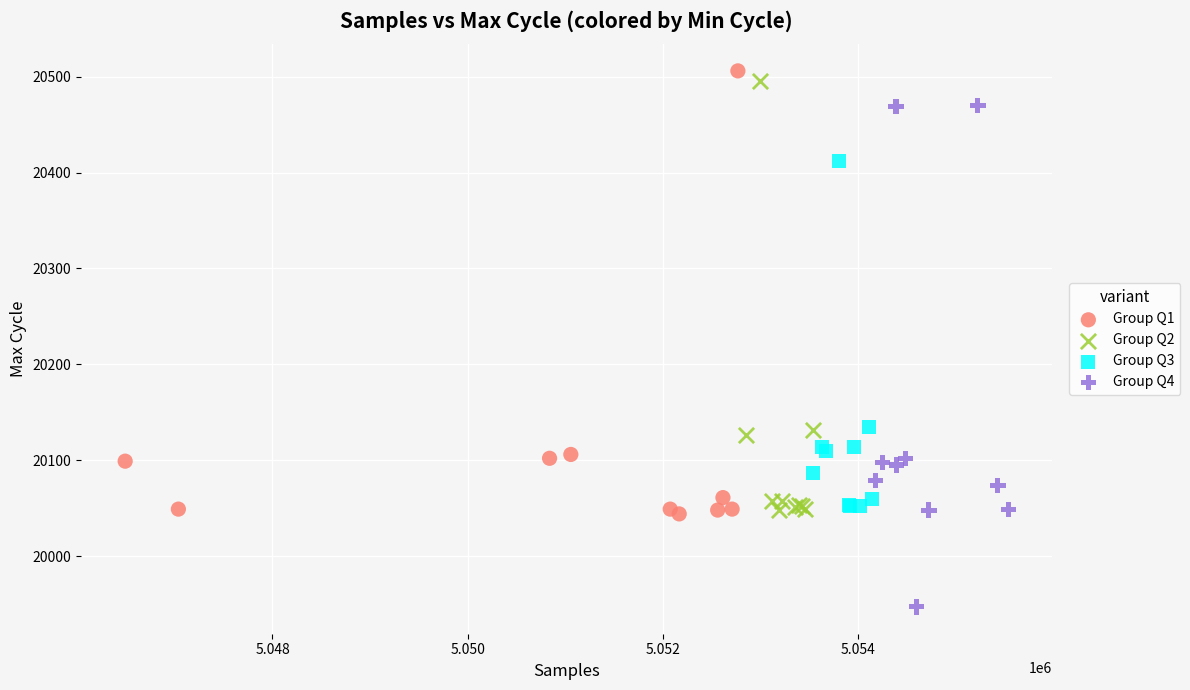

Which series contains the lowest Y value?

Group Q4